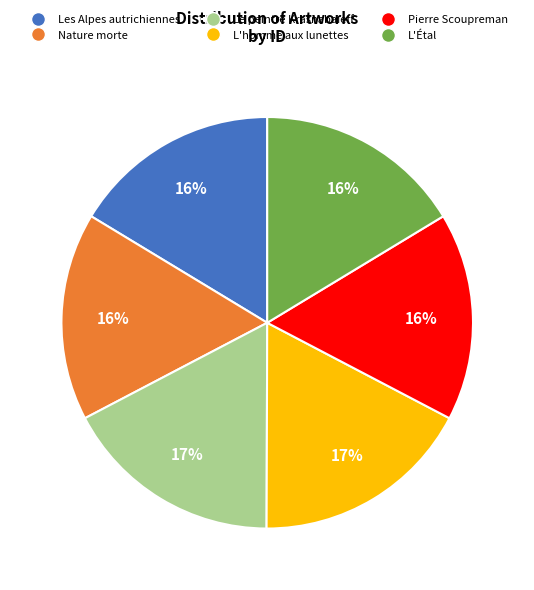

Combined, do Les Alpes autrichiennes and Nature morte account for over 50%?

No